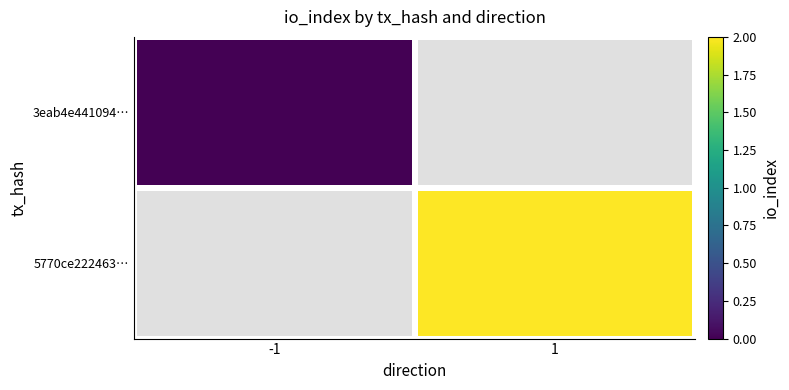

True or false: 5770ce222463… has a value of 2.9 at 1.

False